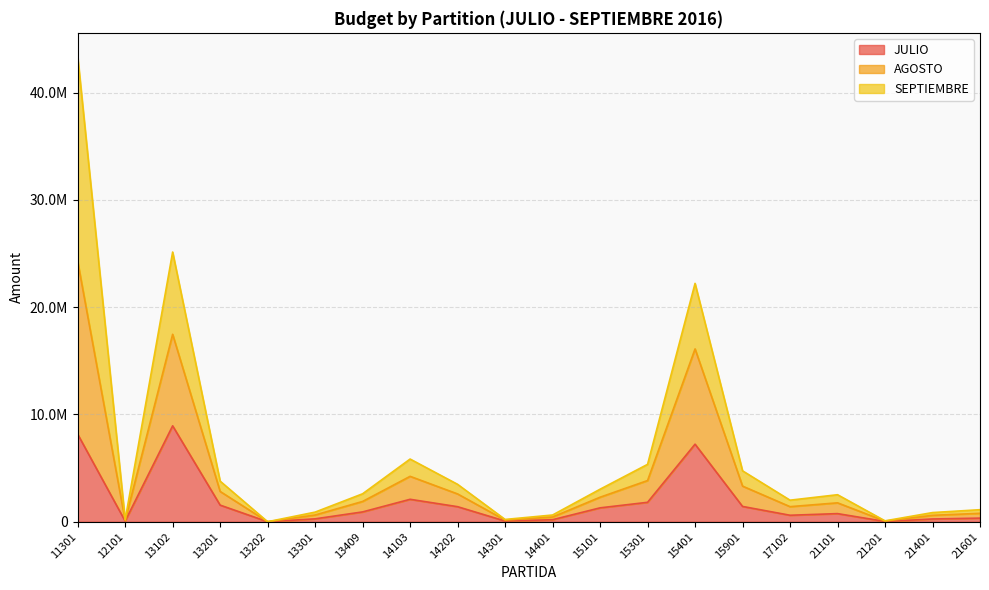

True or false: JULIO has a value of 59894 at 12101.

True